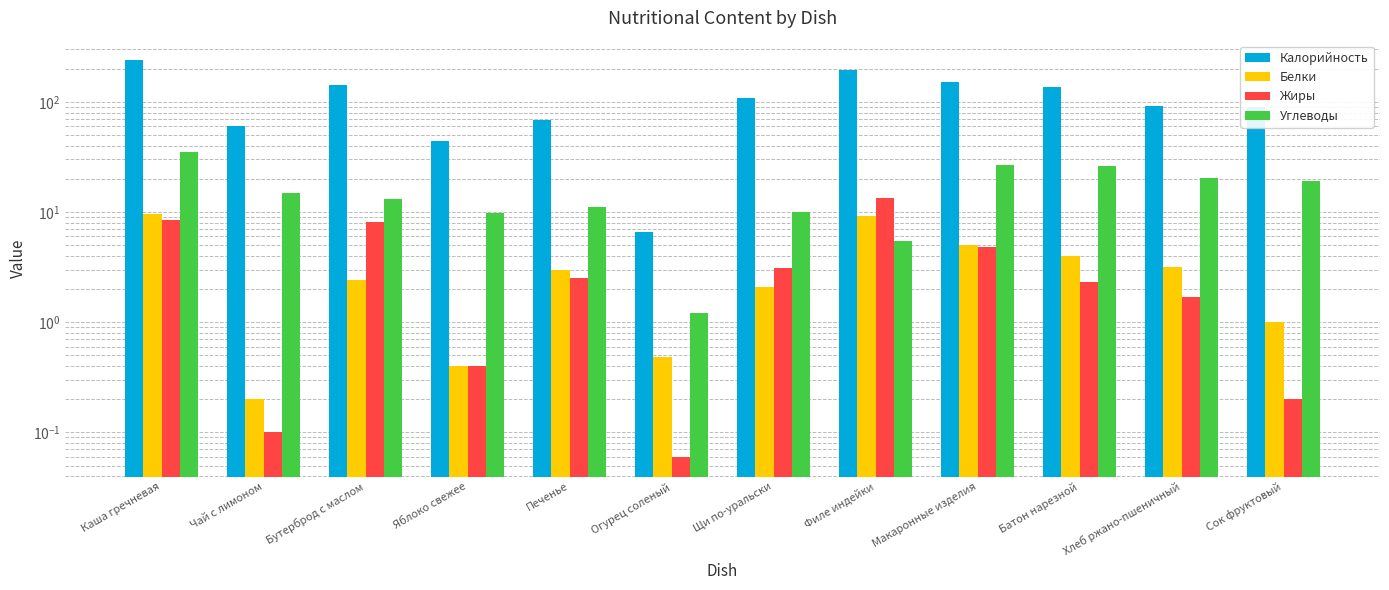

What is the value of the Калорийность bar at the 10th from the left?

136.0